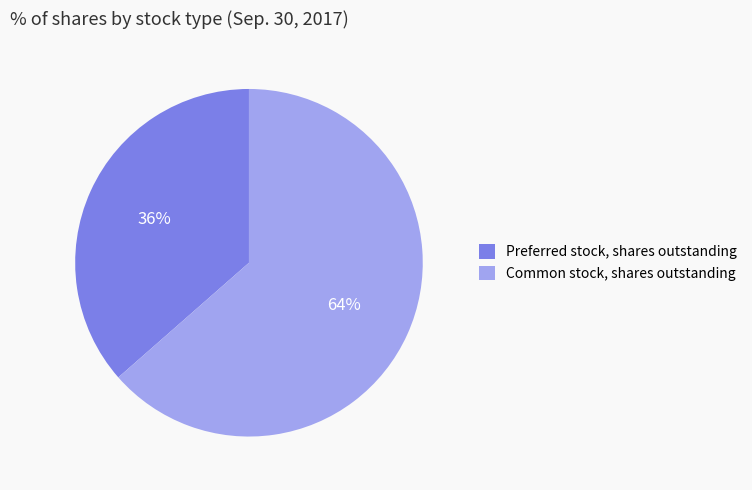

Which category has the biggest portion of the pie?

Common stock, shares outstanding